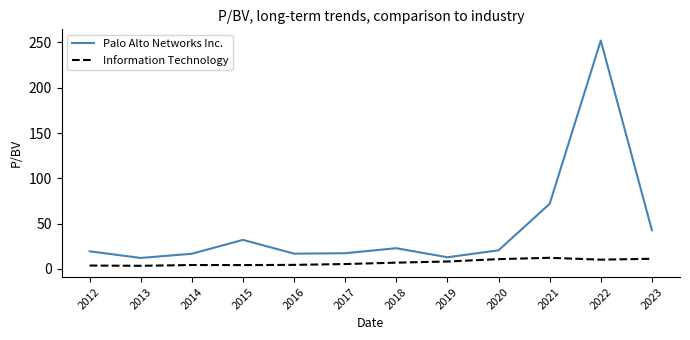

Does the chart have visible grid lines?

No